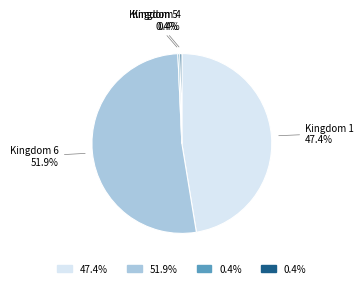

Is there any slice that represents more than half of the pie?

Yes